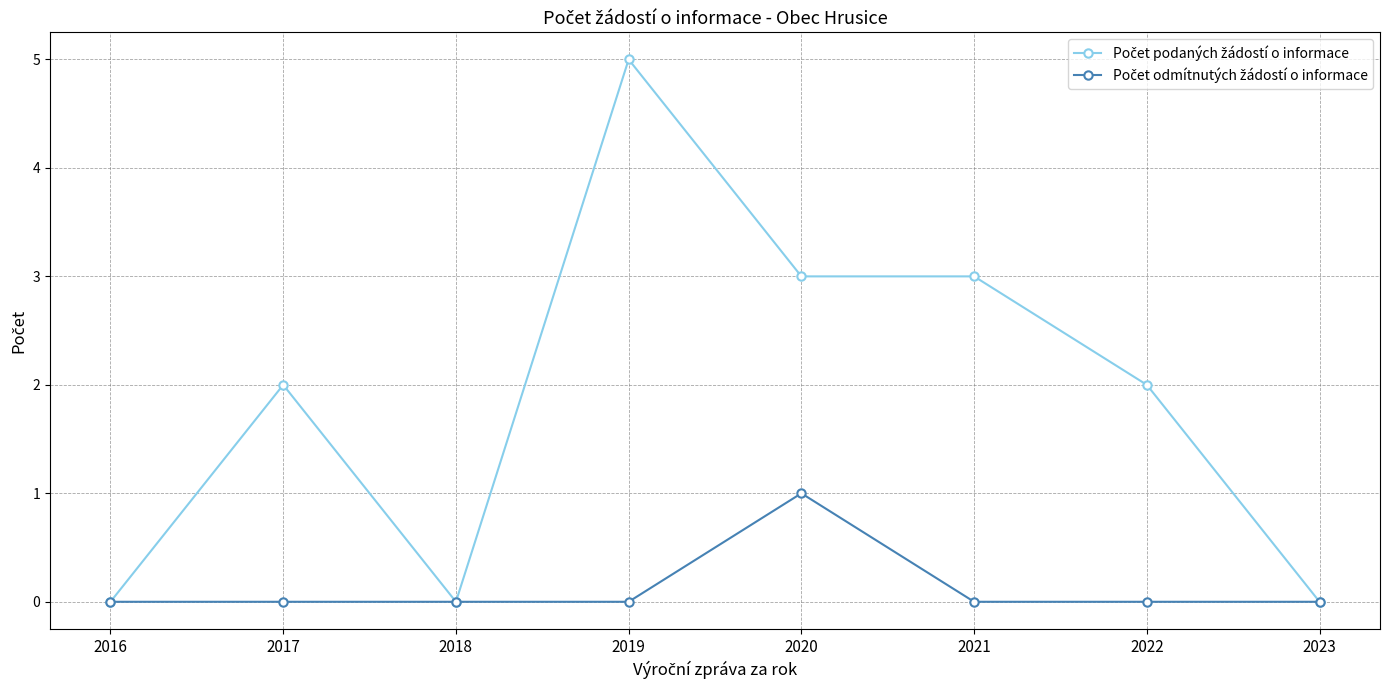

At which category is the sum across all series the highest?

2019